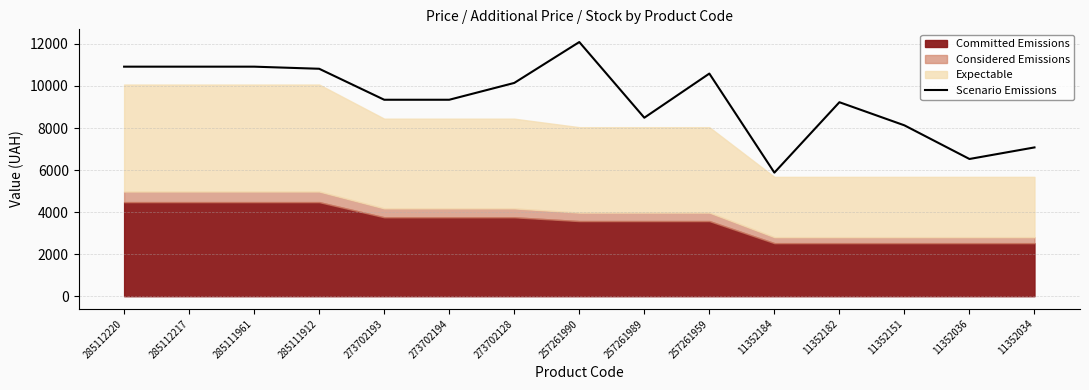

At which category does the data reach its first local peak?

257261990